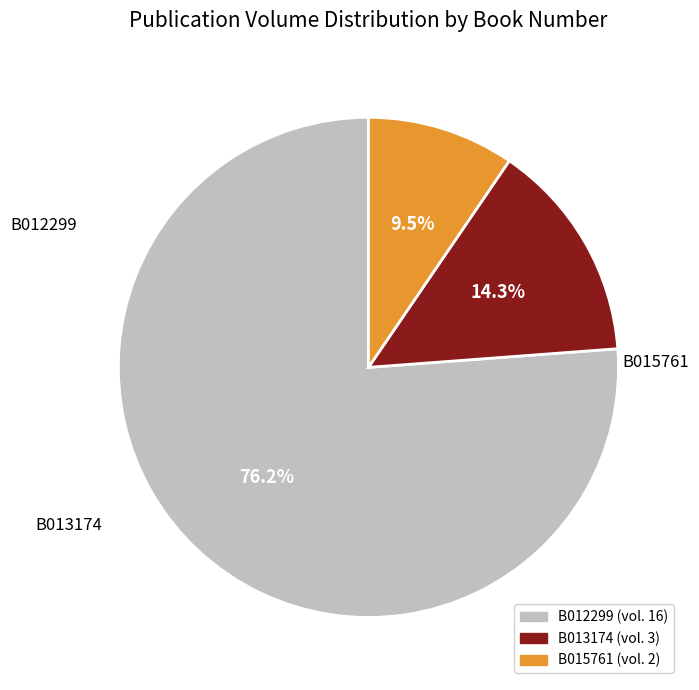

Between B015761 and B013174, which is larger?

B013174